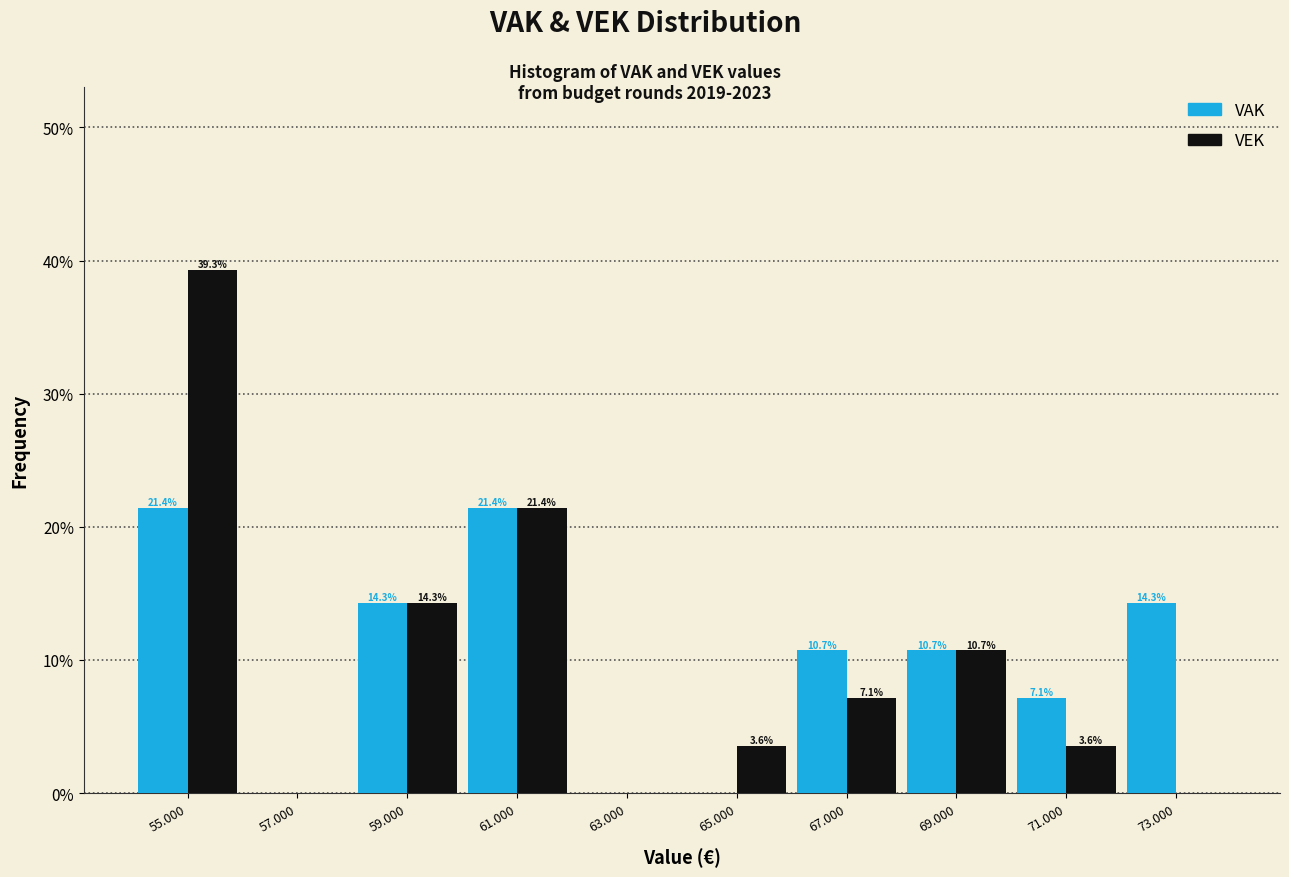

Reading left to right, list all the values displayed in this chart.

VAK: 55.000=21.4	57.000=0.0	59.000=14.3	61.000=21.4	63.000=0.0	65.000=0.0	67.000=10.7	69.000=10.7	71.000=7.1	73.000=14.3
VEK: 55.000=39.3	57.000=0.0	59.000=14.3	61.000=21.4	63.000=0.0	65.000=3.6	67.000=7.1	69.000=10.7	71.000=3.6	73.000=0.0